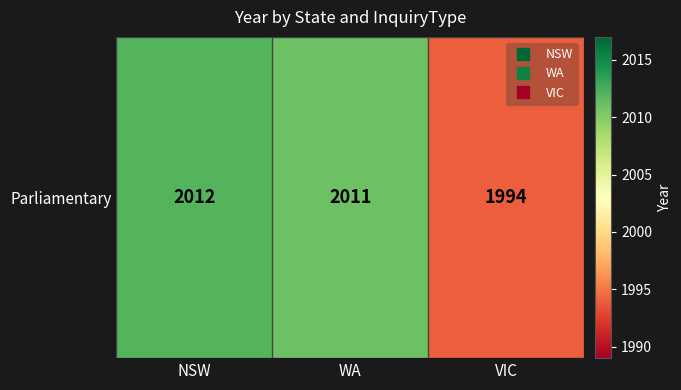

Read the value at NSW, to the nearest 5.

2010